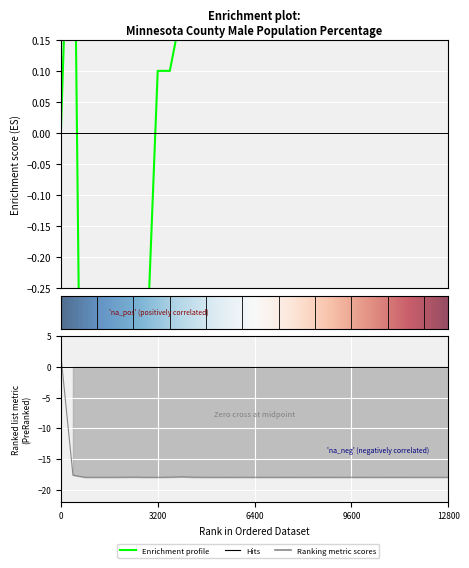

What is the difference between the highest and lowest values at Crow Wing?

18.6